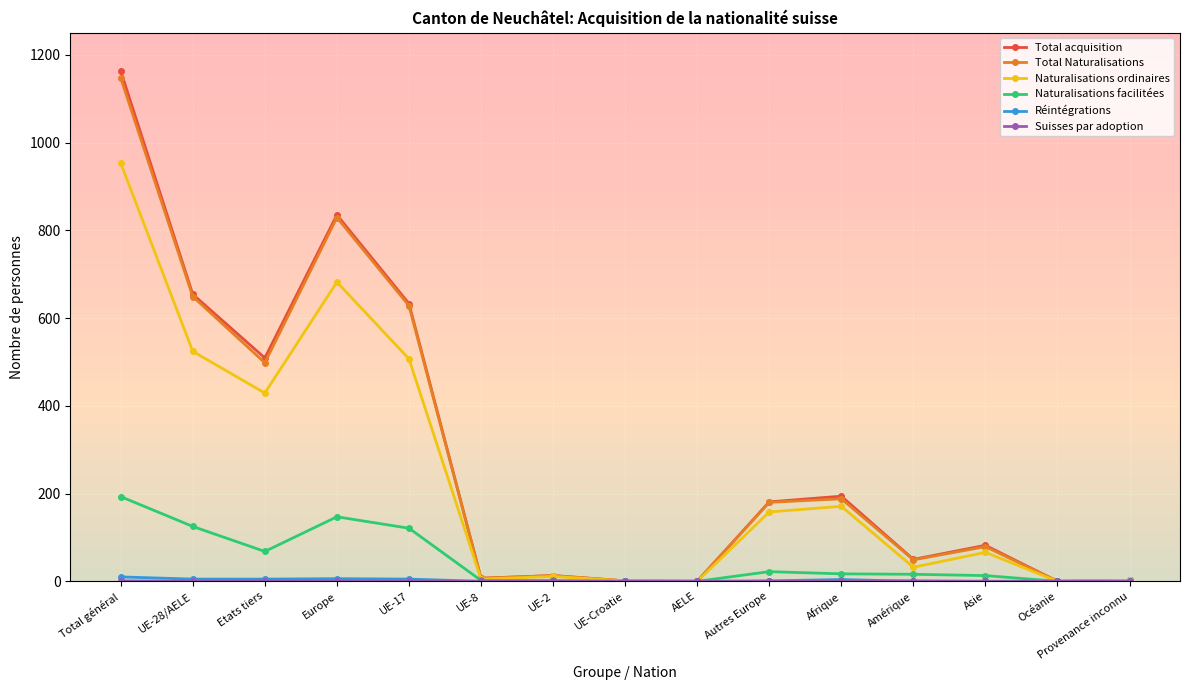

At which category is the sum across all series the highest?

Total général